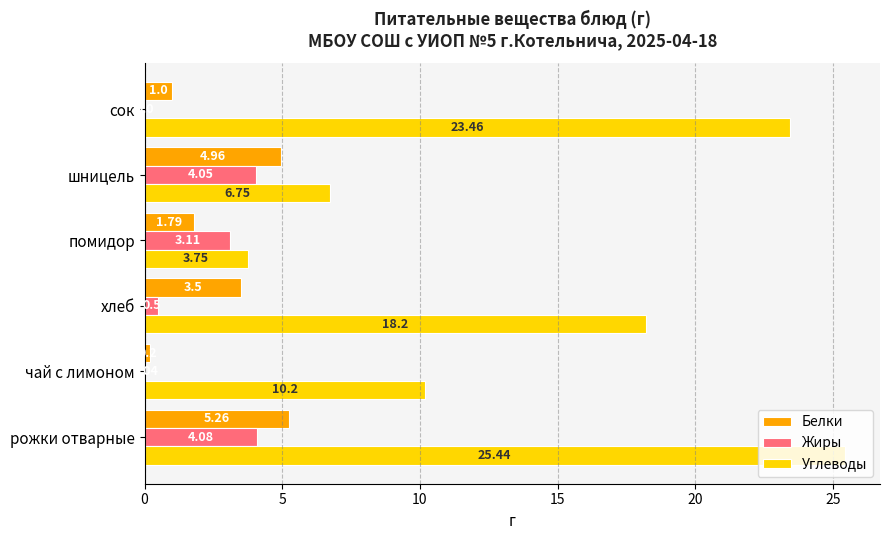

Which series changed the most between чай с лимоном and хлеб?

Углеводы